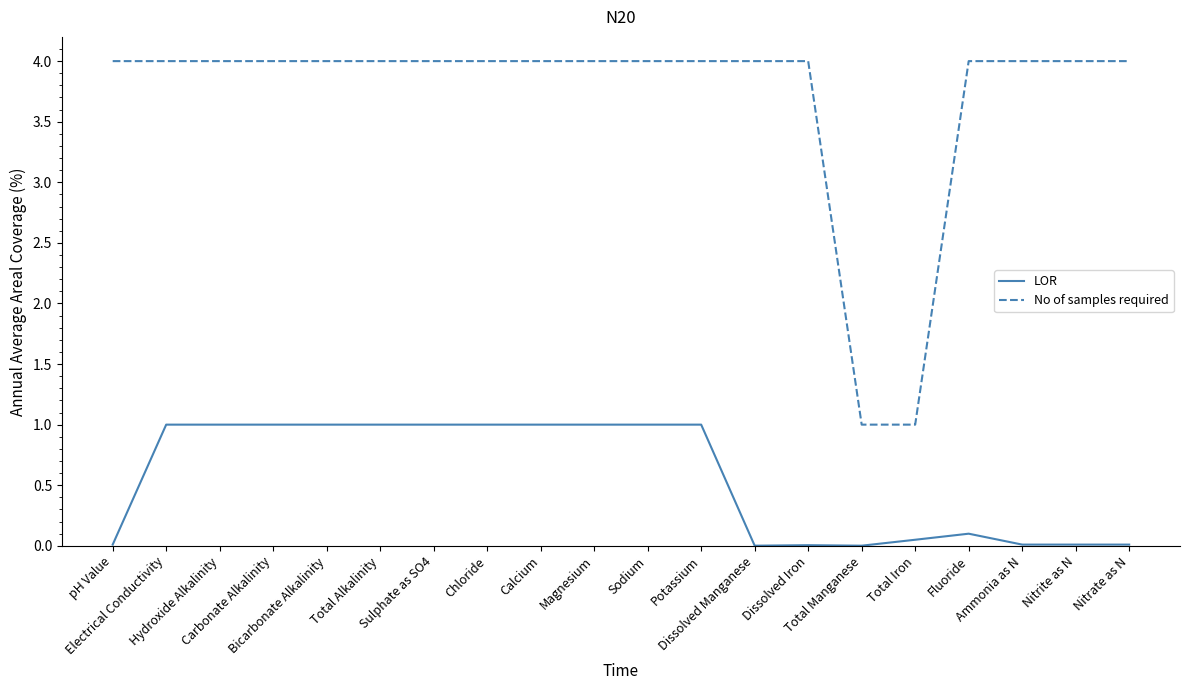

Count the number of categories in the chart.

20